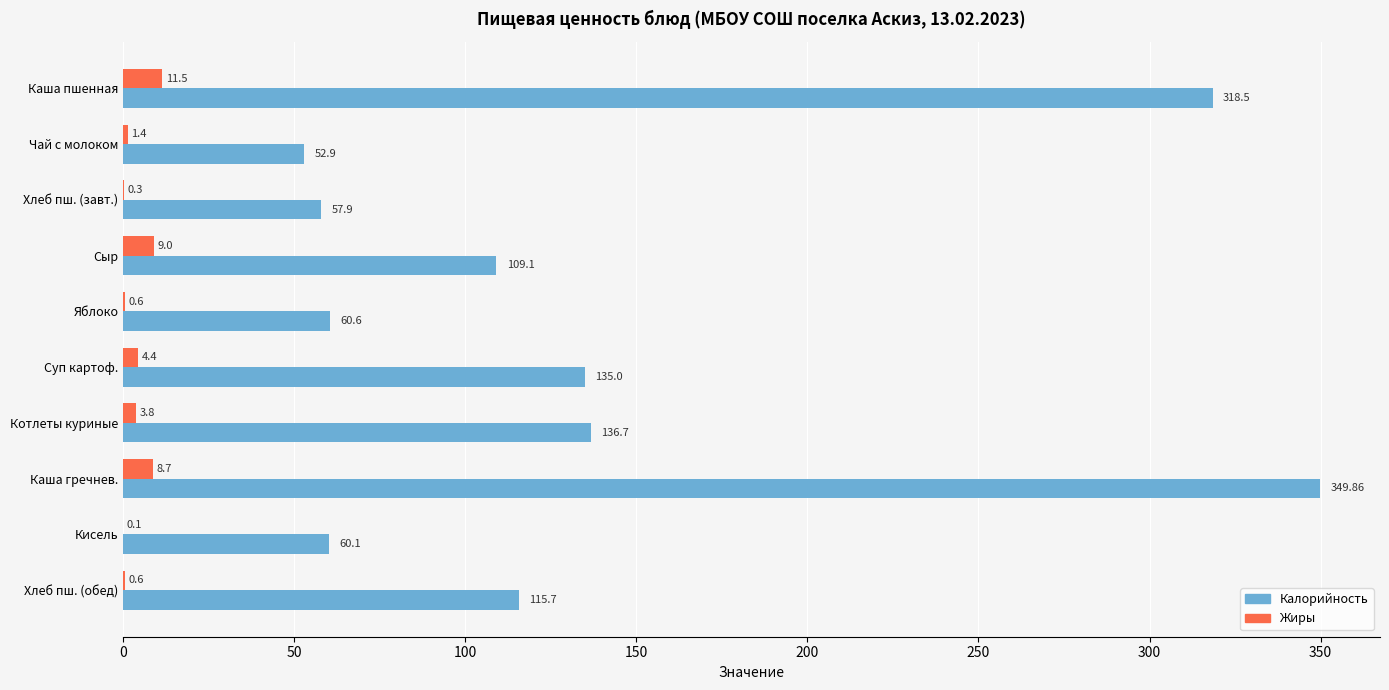

Which category has the highest value across all series?

Каша гречнев.